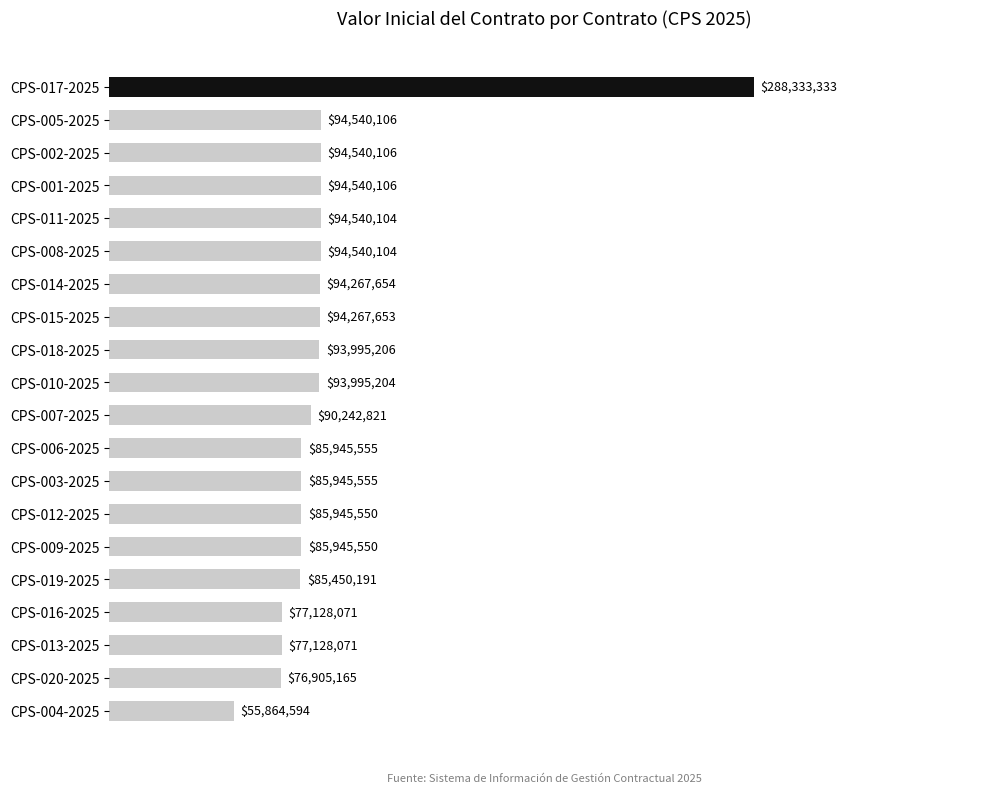

What value does the data have at CPS-019-2025?

85450191